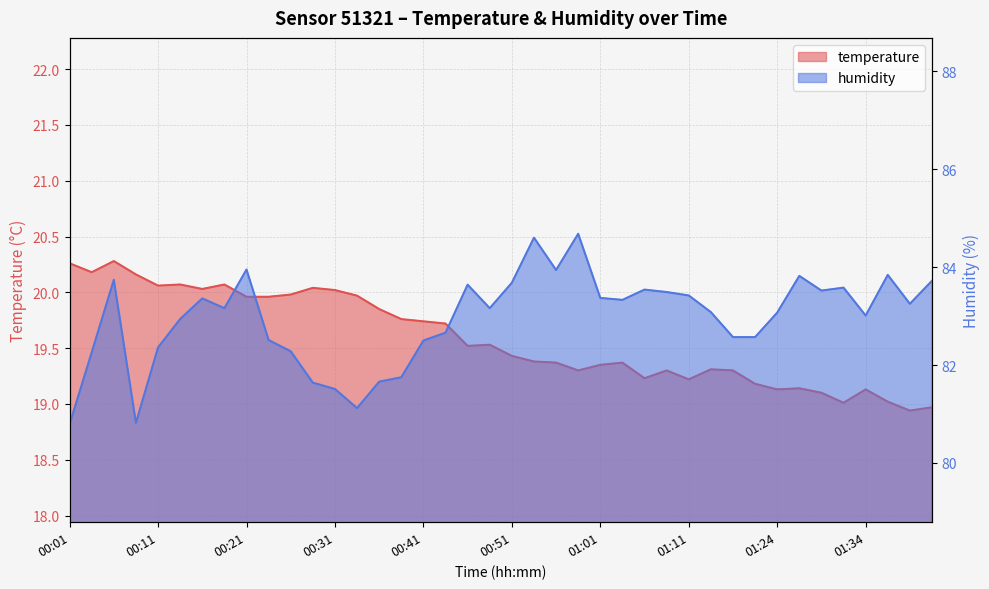

At which category does humidity reach its first local peak?

00:06